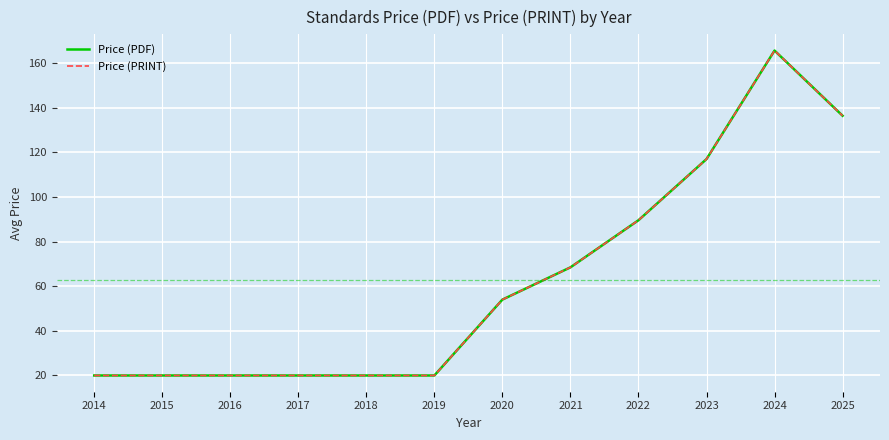

Reading right to left, what are all the values shown in this chart?

Price (PDF): 2025=136.4	2024=165.6	2023=117.0	2022=89.6	2021=68.5	2020=54.0	2019=20.0	2018=20.0	2017=20.0	2016=20.0	2015=20.0	2014=20.0
Price (PRINT): 2025=136.4	2024=165.6	2023=117.0	2022=89.6	2021=68.5	2020=54.0	2019=20.0	2018=20.0	2017=20.0	2016=20.0	2015=20.0	2014=20.0